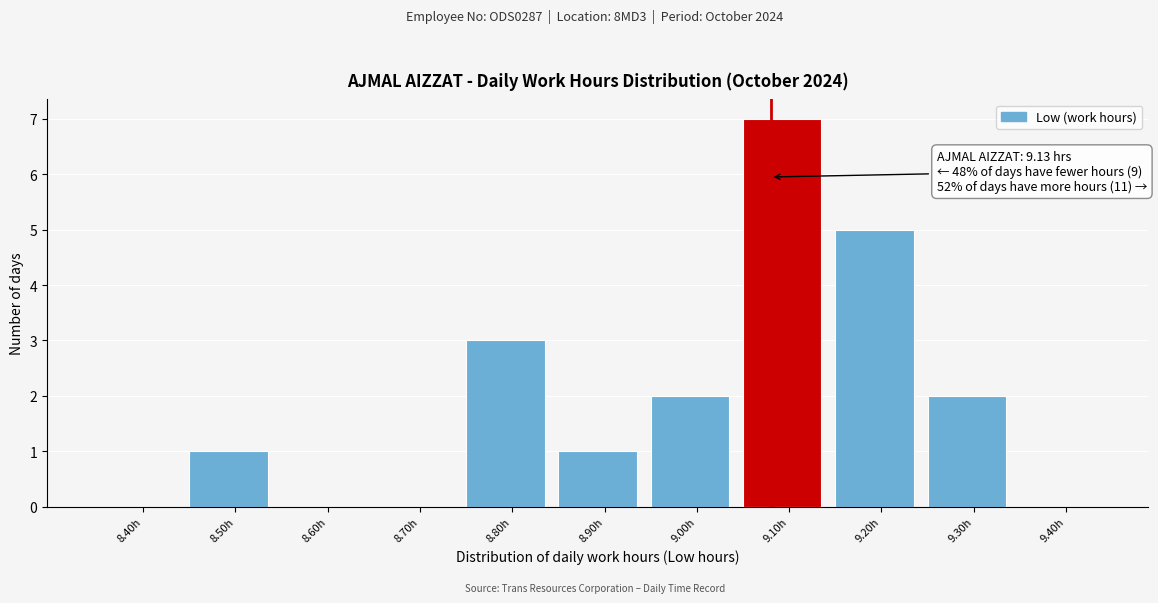

Reading left to right, list all the values displayed in this chart.

8.40h=0	8.50h=1	8.60h=0	8.70h=0	8.80h=3	8.90h=1	9.00h=2	9.10h=7	9.20h=5	9.30h=2	9.40h=0